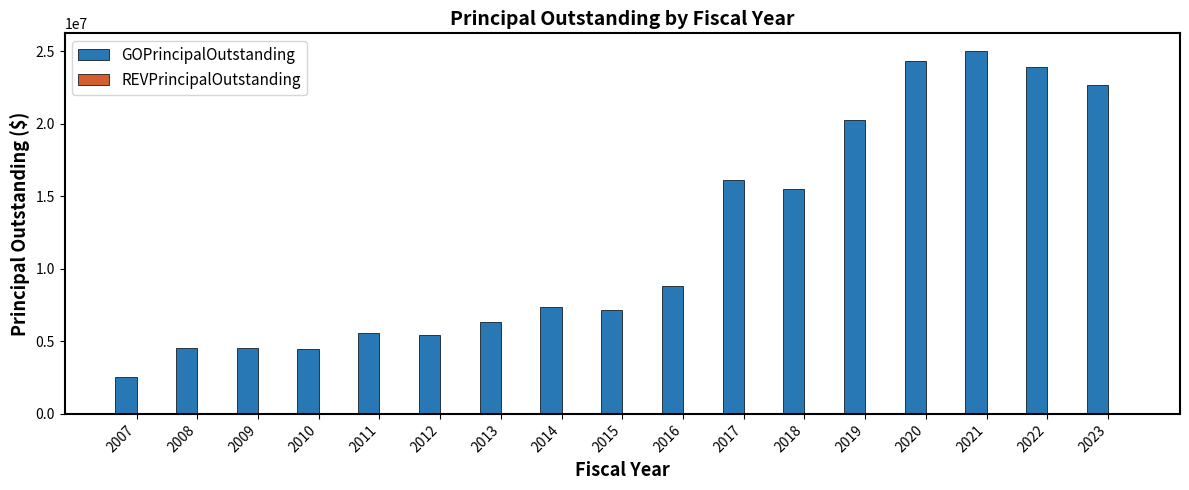

What is the change in value from 2016 to 2022?

+15060000